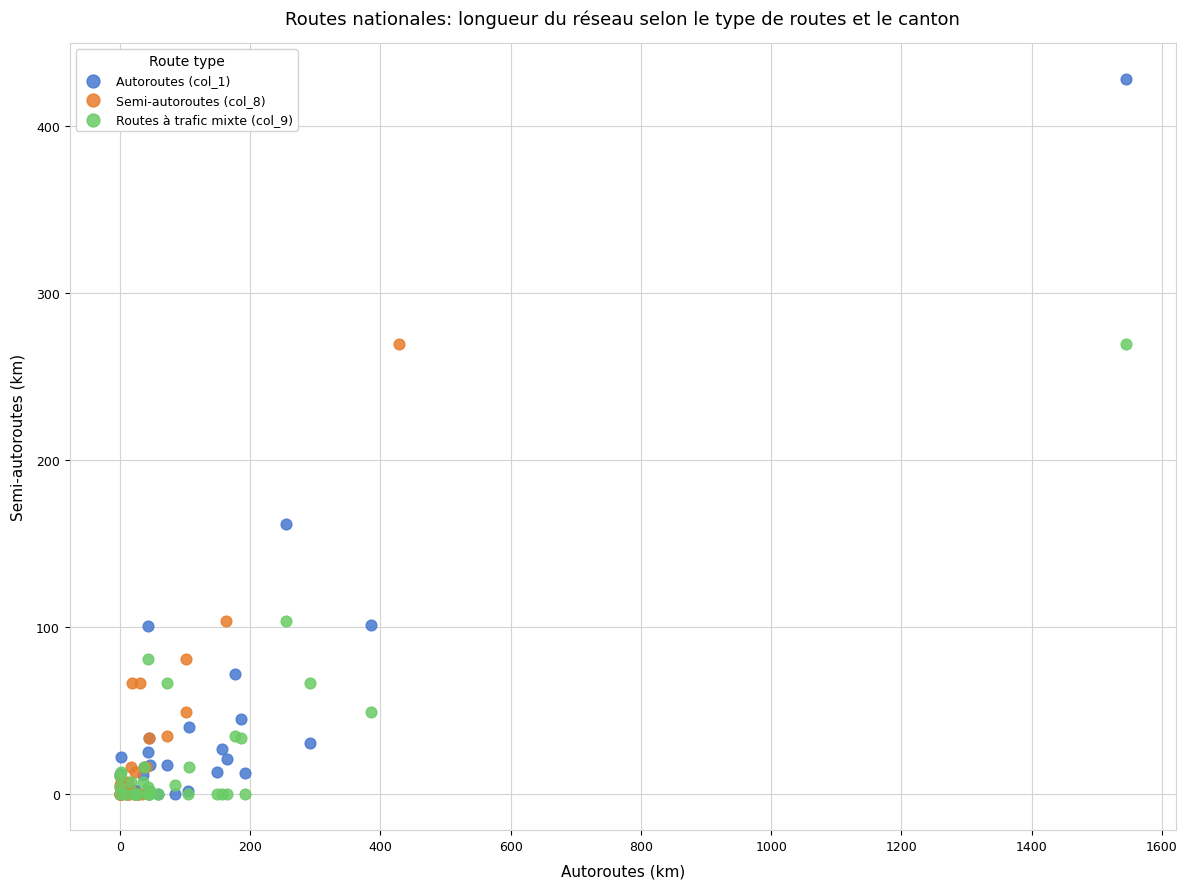

Which series contains the highest Y value?

Autoroutes (col_1)